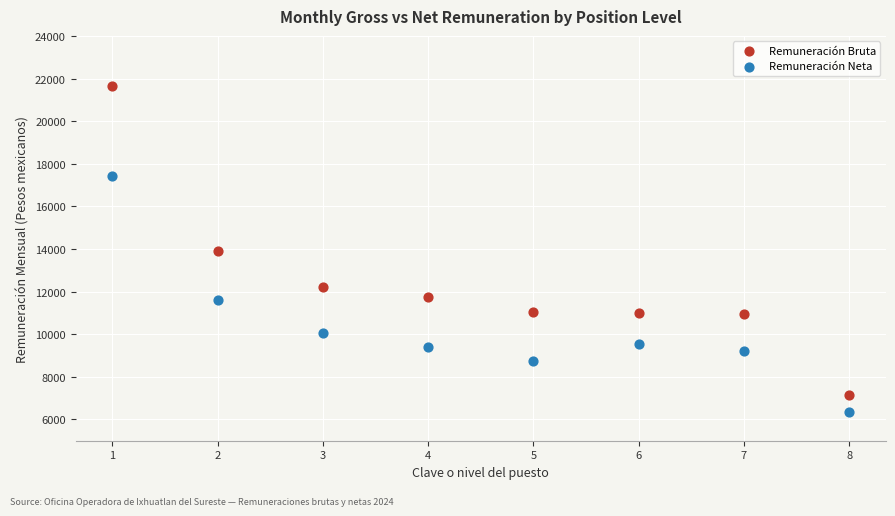

Which series reaches the maximum Y coordinate?

Remuneración Bruta